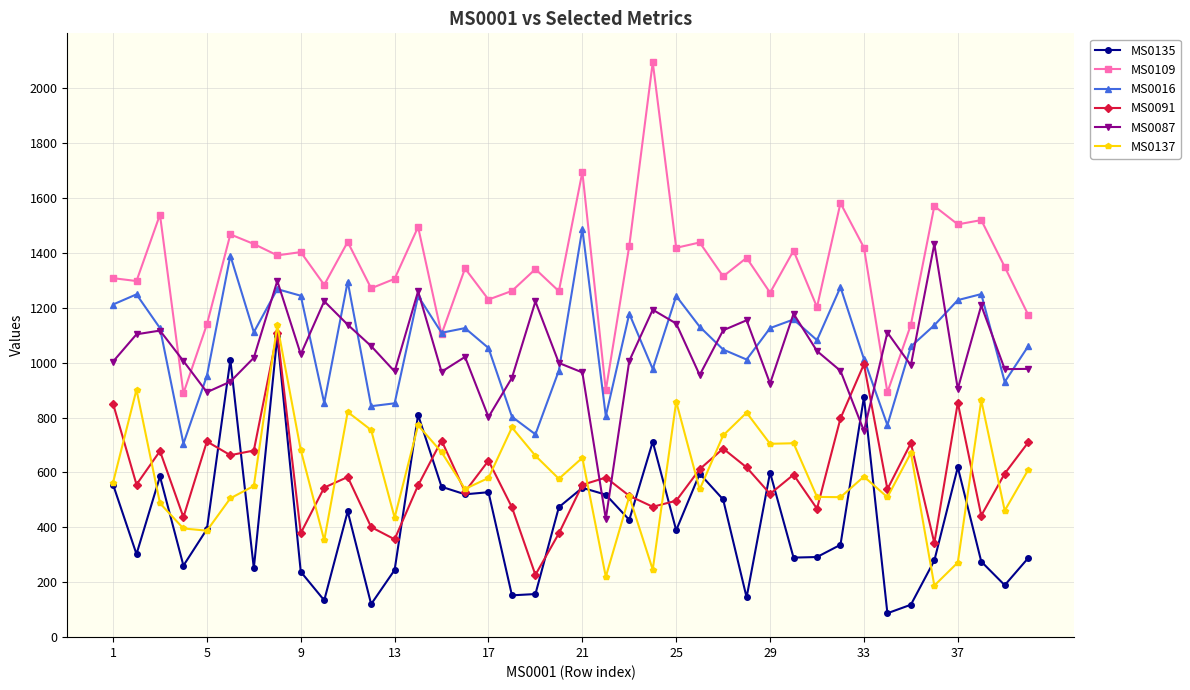

True or false: MS0016 and MS0135 cross at least once.

False